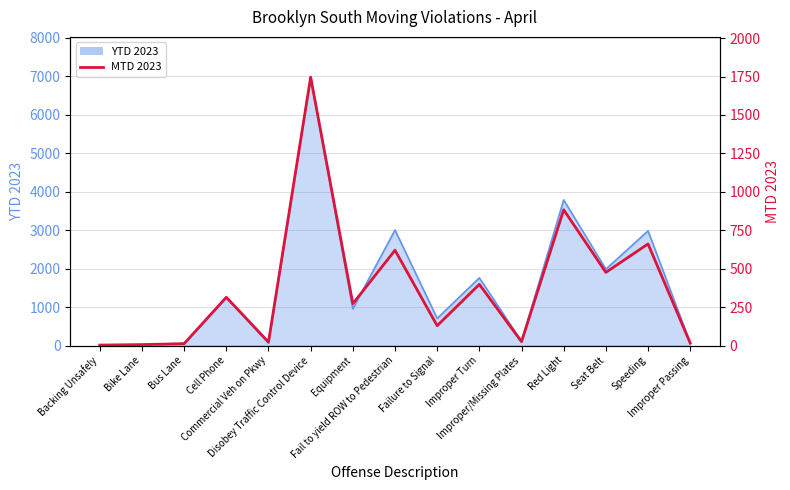

Which category has the lowest value across all series?

Backing Unsafely